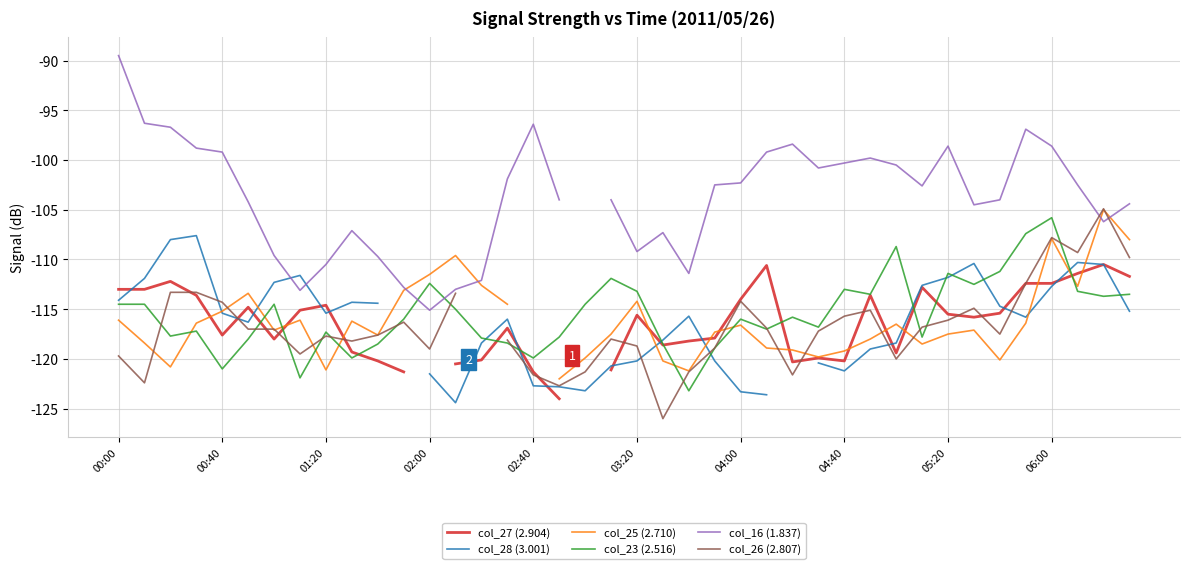

True or false: col_27 (2.904) has more than 0 points higher than both neighbors.

True